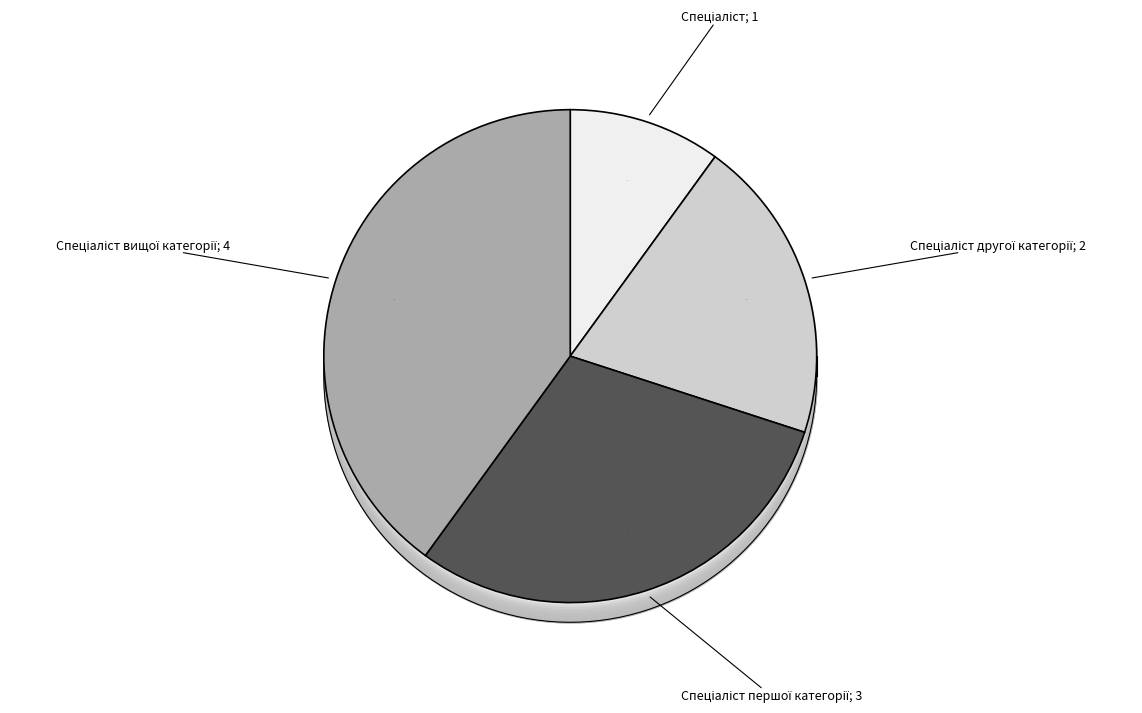

To the nearest percent, what portion does Спеціаліст першої категорії represent?

30%